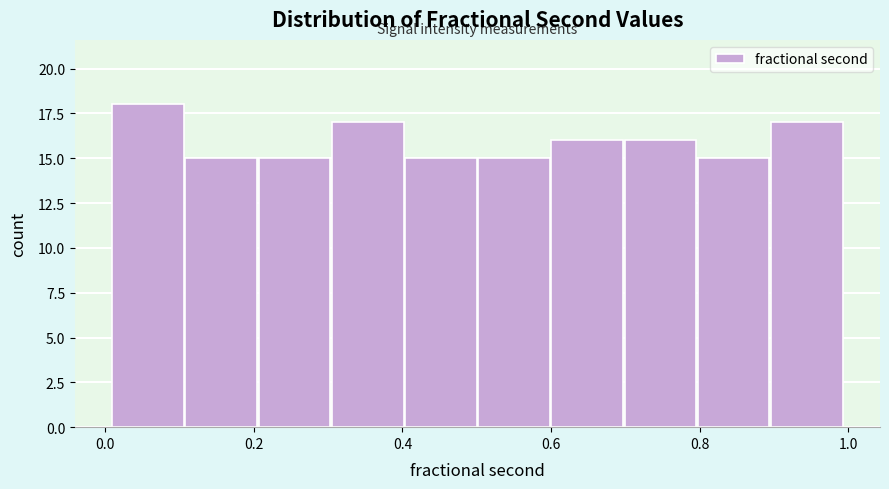

Reading left to right, list every bar in this chart as the range it spans on the x-axis followed by its height. Neither the bar edges nor the heights are printed on the chart, so give them approximately, as read against the axes.

0.0 to 0.1: 18
0.1 to 0.2: 15
0.2 to 0.3: 15
0.3 to 0.4: 17
0.4 to 0.5: 15
0.5 to 0.6: 15
0.6 to 0.7: 16
0.7 to 0.8: 16
0.8 to 0.9: 15
0.9 to 1.0: 17